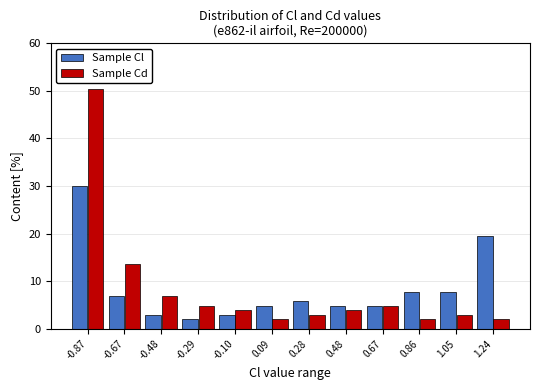

What is the height of the Sample Cd bar covering -0.96 to -0.76 on the x-axis? Neither the bar edges nor the heights are printed on the chart, so give them approximately, as read against the axes.

50